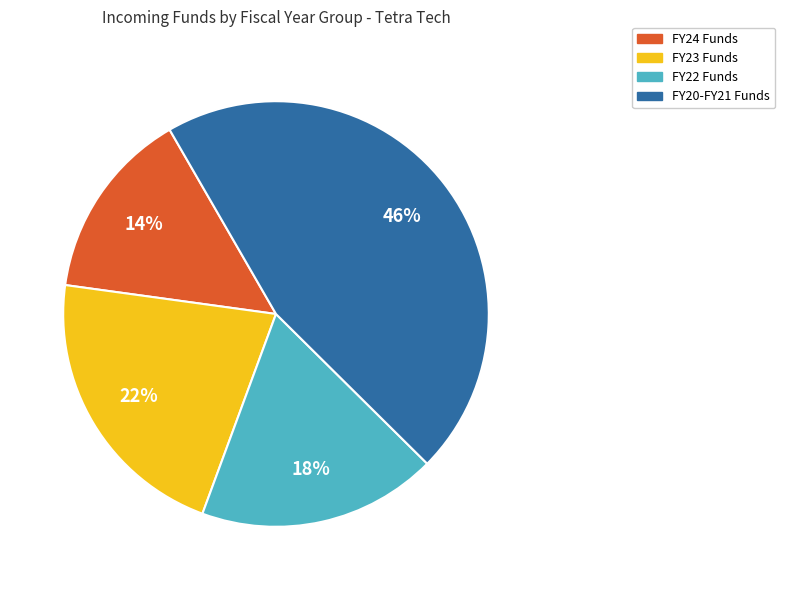

To the nearest percent, what is the average slice percentage?

25%